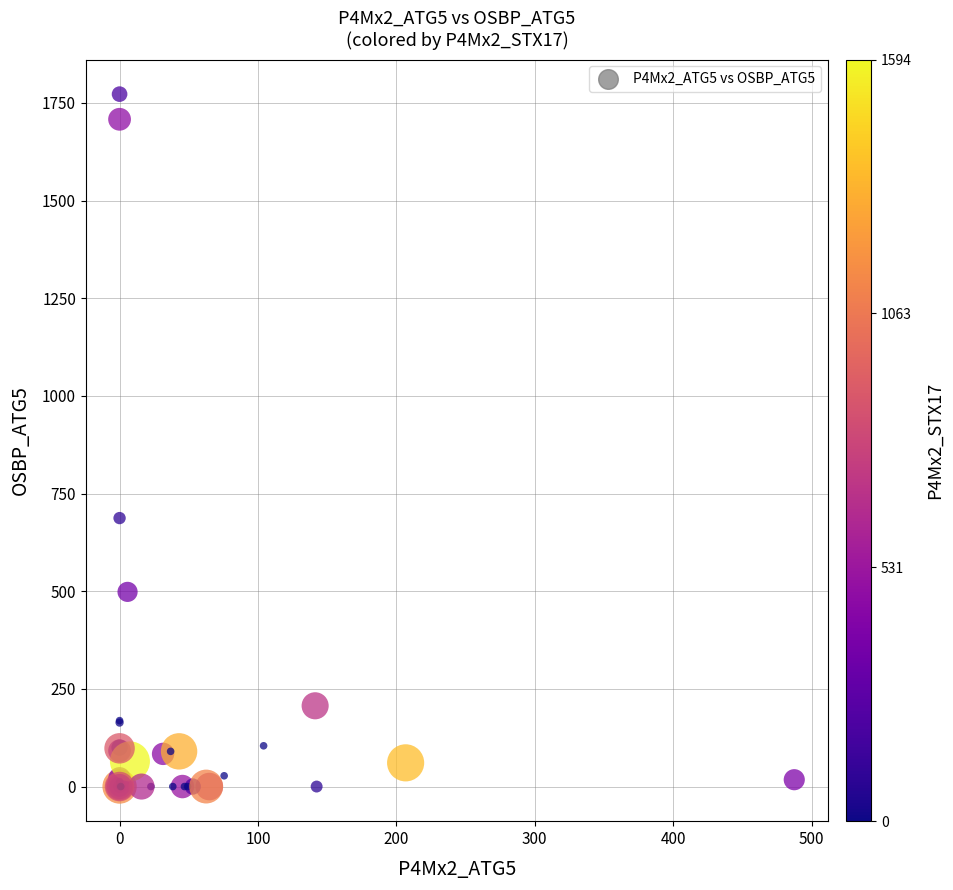

What Y value in the scatter plot is closest to 886?

687.3